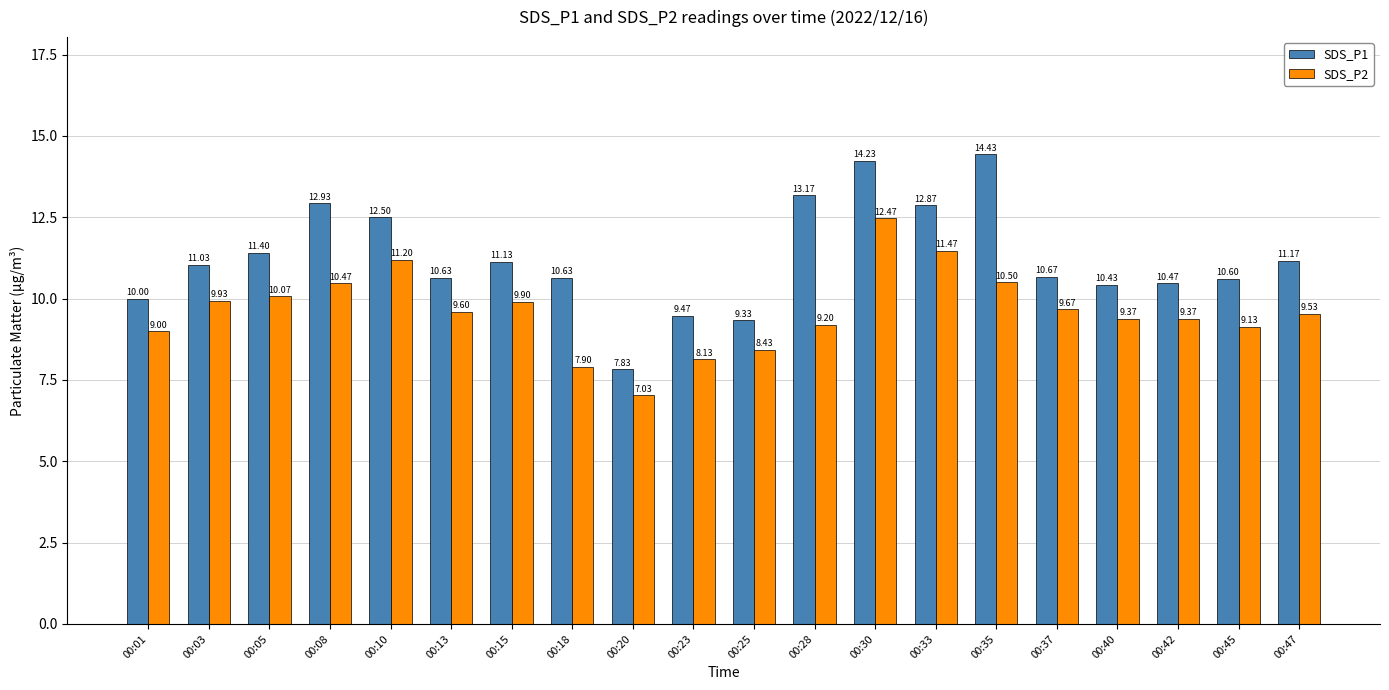

The value of SDS_P2 at 00:03 is 9.9. True or false?

True